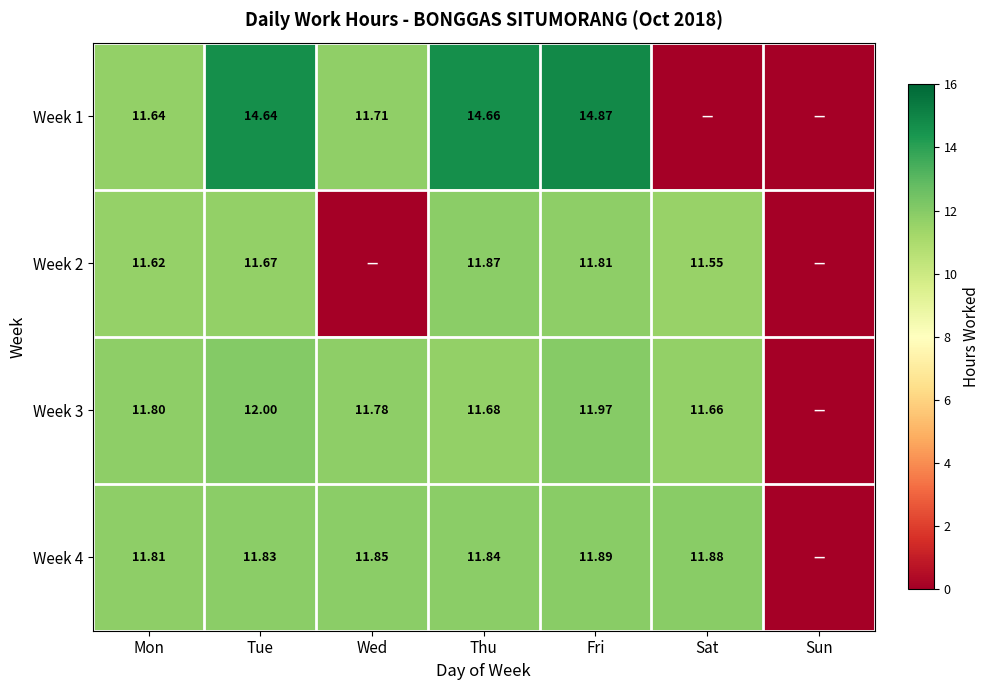

Rank the series by their maximum value, from highest to lowest.

Week 1, Week 3, Week 4, Week 2